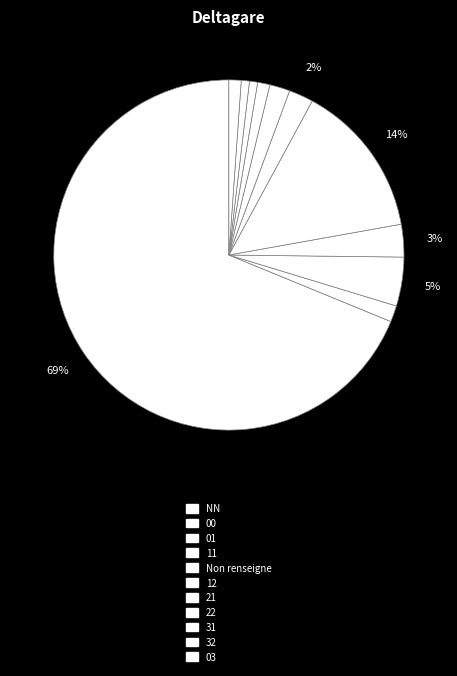

How many segments does this pie chart have?

11